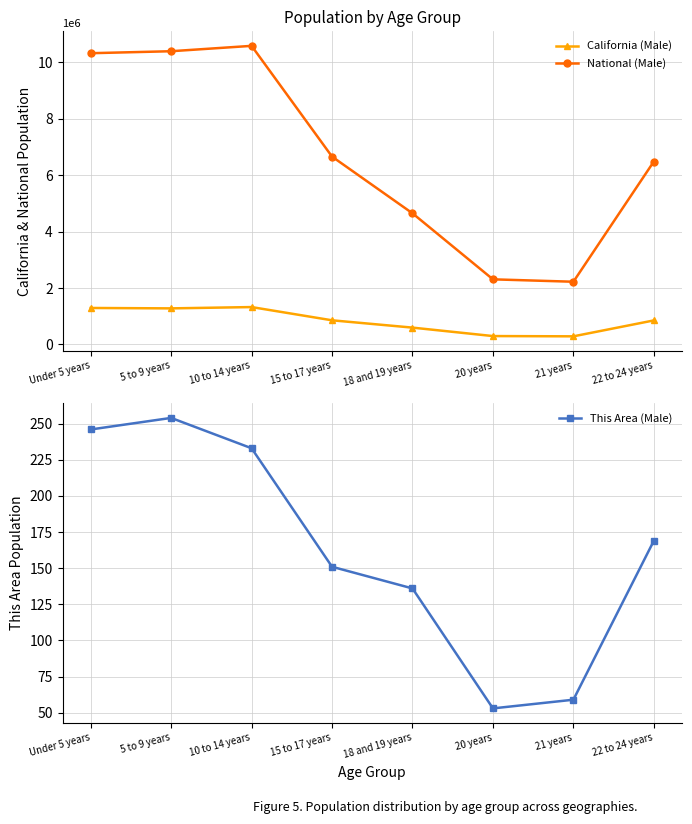

At 10 to 14 years, list the series in order from largest to smallest.

National (Male), California (Male), This Area (Male)